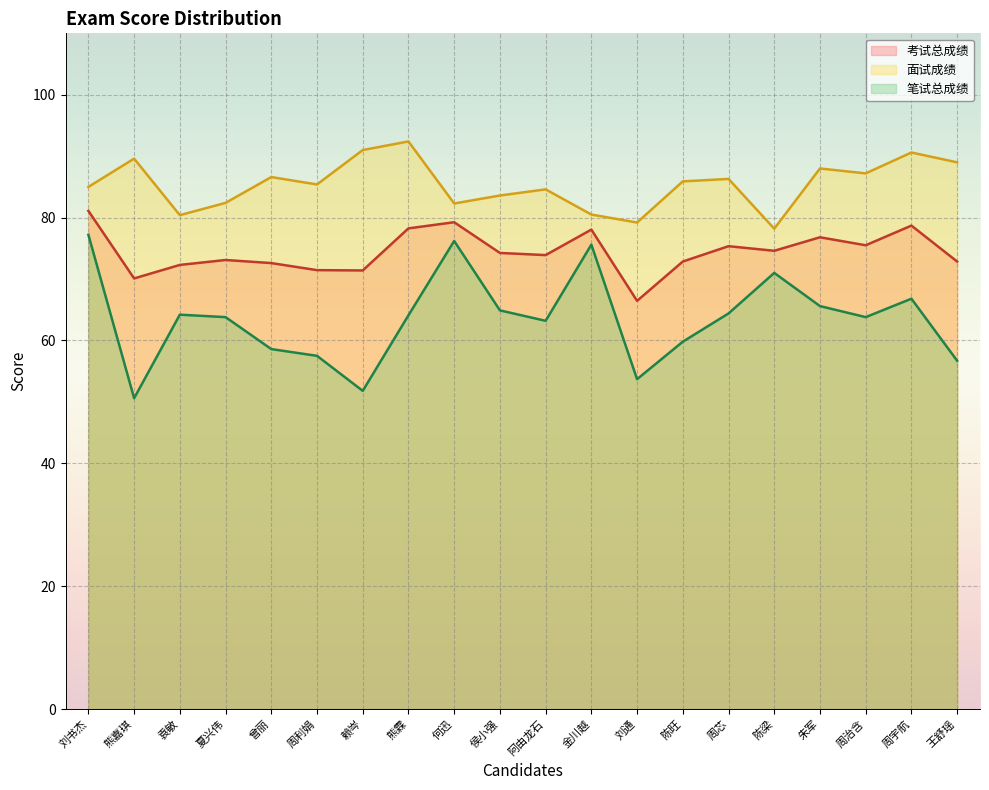

Reading left to right, extract all data points from this chart.

考试总成绩: 刘书杰=81.1	熊嘉琪=70.1	袁敏=72.3	夏兴伟=73.1	曾丽=72.6	周利娟=71.5	赖岑=71.4	熊霖=78.2	何迅=79.2	侯小强=74.2	阿由龙石=73.9	金川越=78.0	刘通=66.5	陈旺=72.8	周芯=75.3	陈梁=74.6	朱军=76.8	周治含=75.5	周宇航=78.7	王舒瑶=72.8
面试成绩: 刘书杰=85.0	熊嘉琪=89.6	袁敏=80.4	夏兴伟=82.4	曾丽=86.6	周利娟=85.4	赖岑=91.0	熊霖=92.4	何迅=82.3	侯小强=83.6	阿由龙石=84.6	金川越=80.5	刘通=79.2	陈旺=85.9	周芯=86.3	陈梁=78.2	朱军=88.0	周治含=87.2	周宇航=90.6	王舒瑶=89.0
笔试总成绩: 刘书杰=77.2	熊嘉琪=50.6	袁敏=64.2	夏兴伟=63.8	曾丽=58.6	周利娟=57.5	赖岑=51.8	熊霖=64.1	何迅=76.2	侯小强=64.9	阿由龙石=63.2	金川越=75.6	刘通=53.7	陈旺=59.8	周芯=64.4	陈梁=71.0	朱军=65.6	周治含=63.8	周宇航=66.8	王舒瑶=56.7